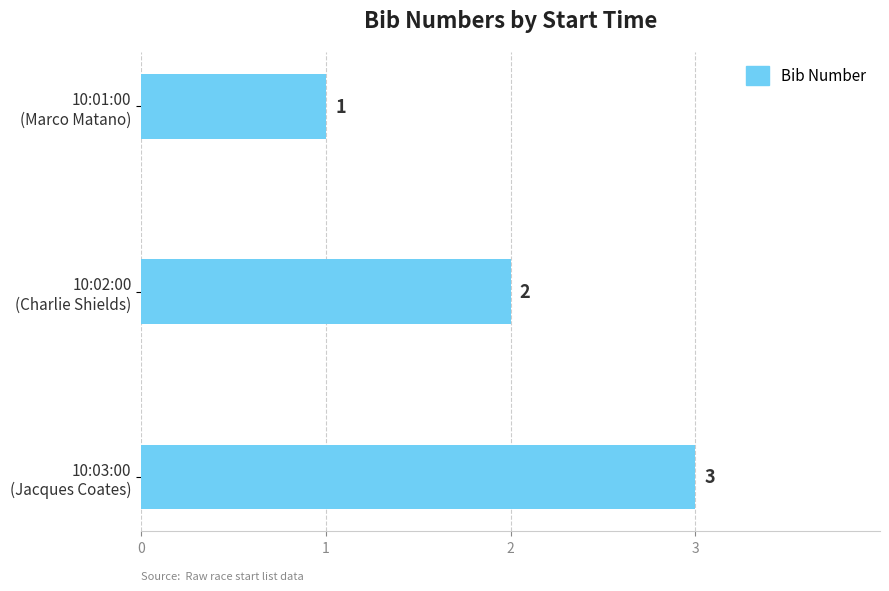

Are the bars horizontal?

Yes